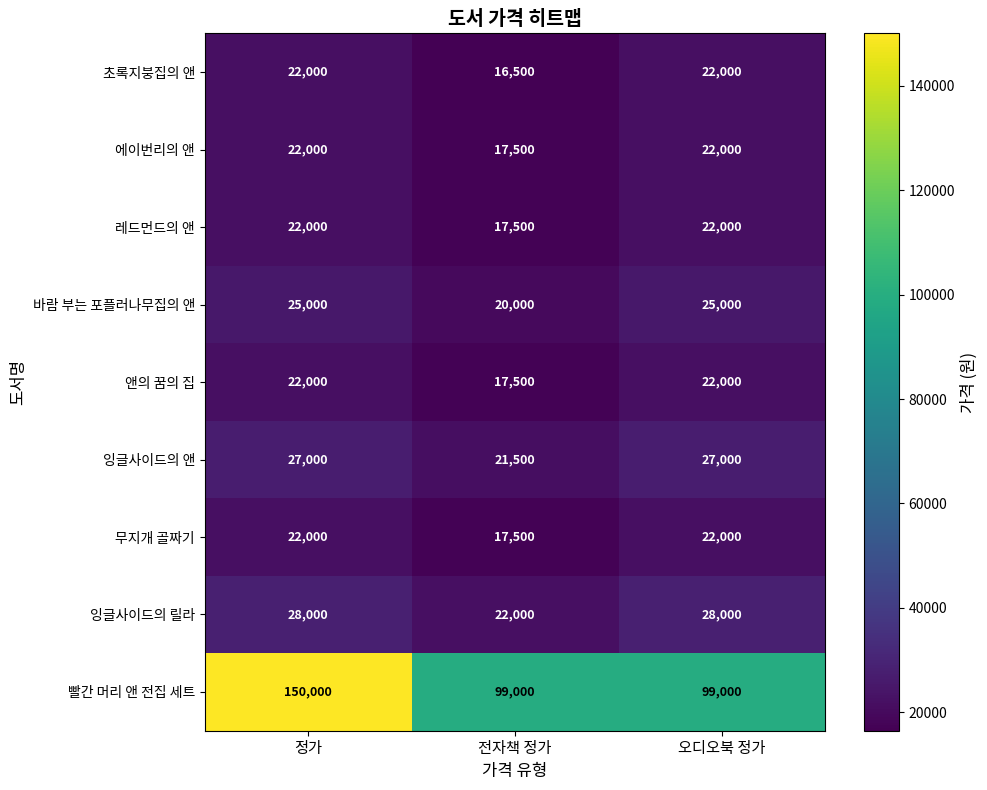

The value of 레드먼드의 앤 at 오디오북 정가 is 34589. True or false?

False